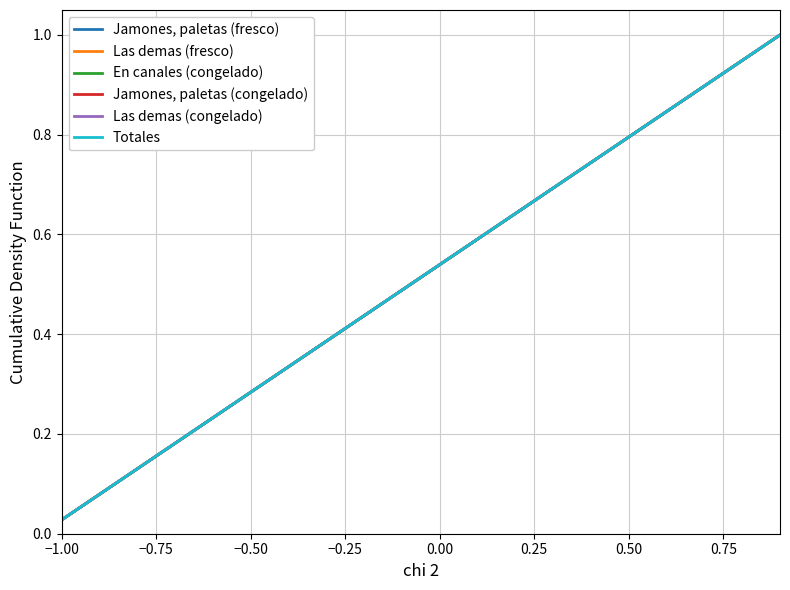

Does the chart have visible grid lines?

Yes